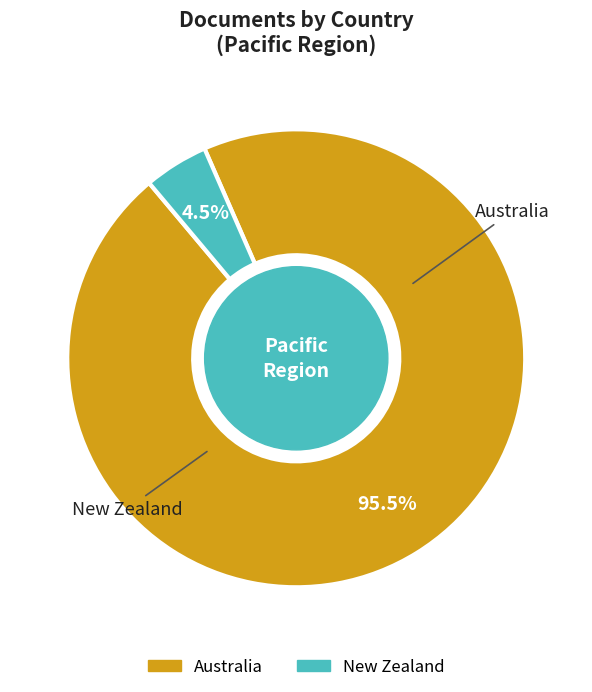

How many segments does this pie chart have?

2